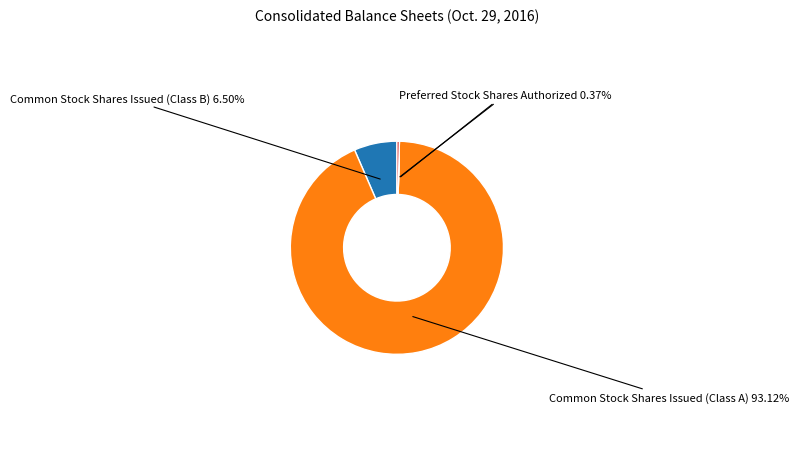

How many segments does this pie chart have?

4